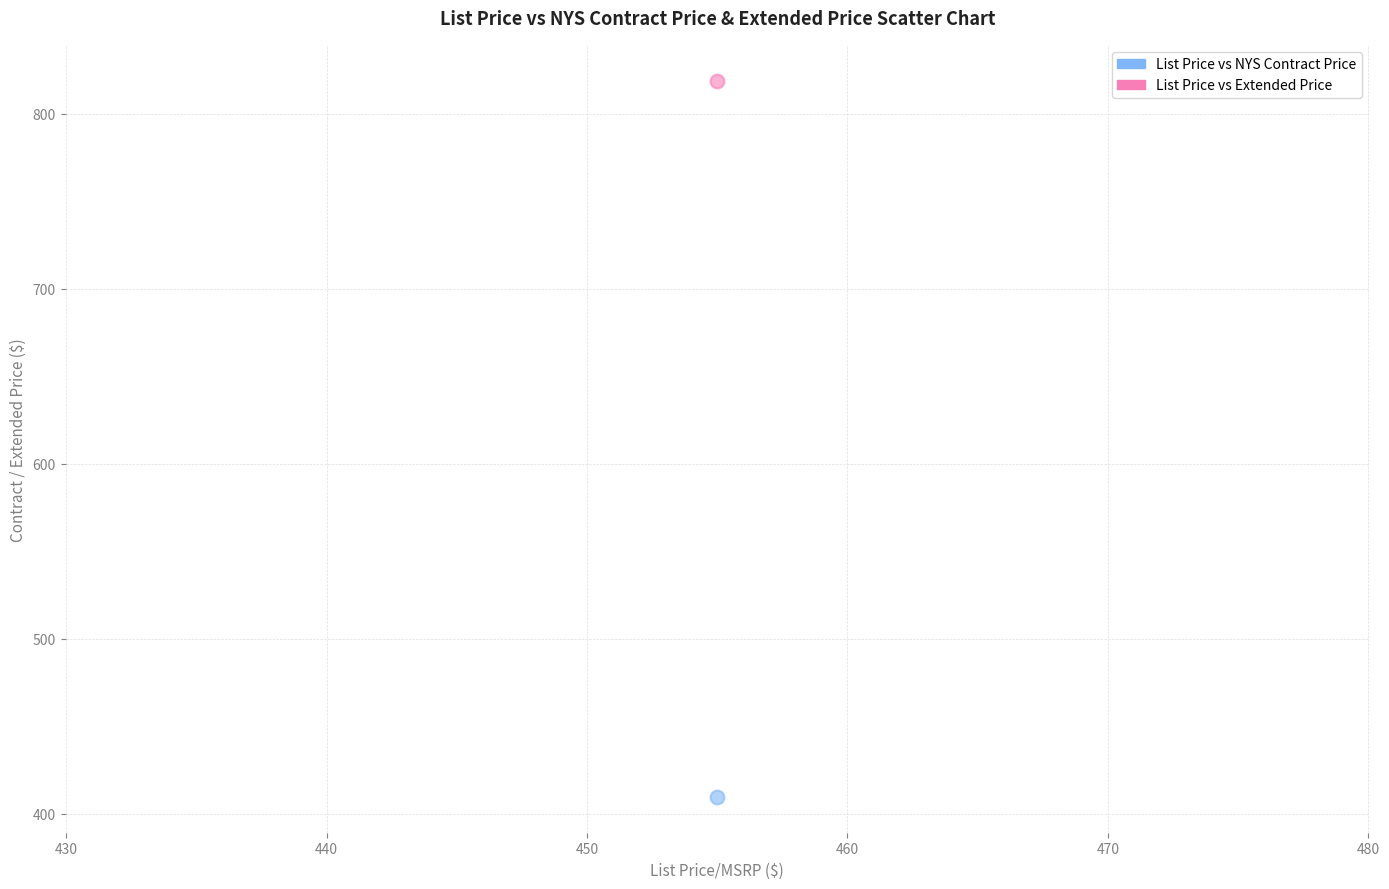

What are all the series names shown in the legend?

List Price vs NYS Contract Price, List Price vs Extended Price